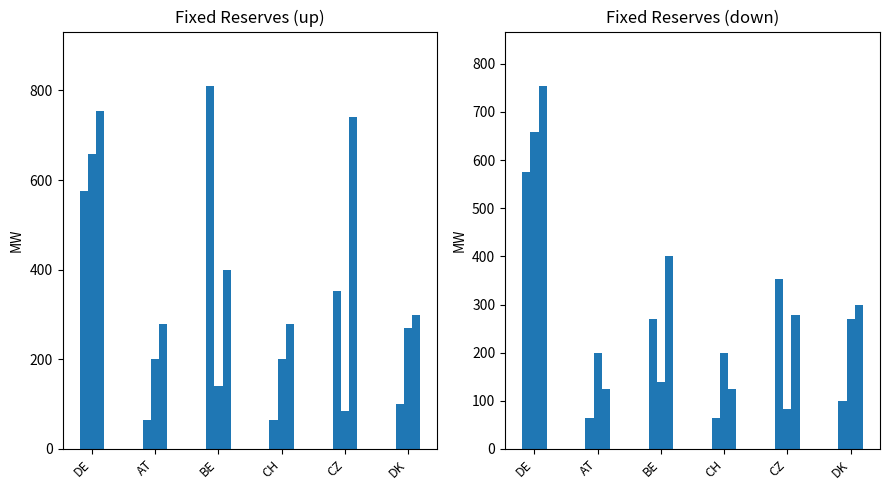

Reading left to right, transcribe all the data shown in this chart.

PR_up: DE=576	AT=65	BE=810	CH=65	CZ=353	DK=100
SR_up: DE=658	AT=200	BE=140	CH=200	CZ=84	DK=270
MR_up: DE=754	AT=280	BE=400	CH=280	CZ=741	DK=300
PR_do: DE=576	AT=65	BE=270	CH=65	CZ=353	DK=100
SR_do: DE=658	AT=200	BE=140	CH=200	CZ=84	DK=270
MR_do: DE=754	AT=125	BE=400	CH=125	CZ=278	DK=300